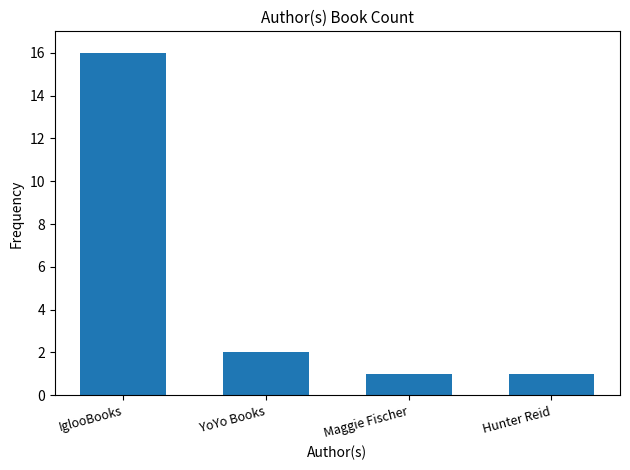

Reading left to right, what are all the values shown in this chart?

16	2	1	1